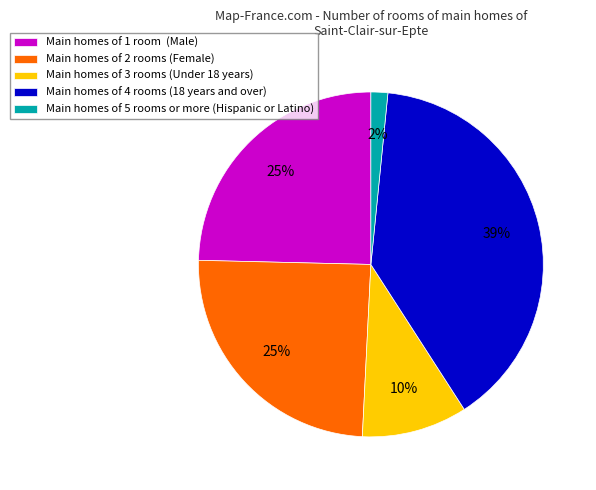

The Main homes of 2 rooms (Female) slice represents 25% of the pie. True or false?

True